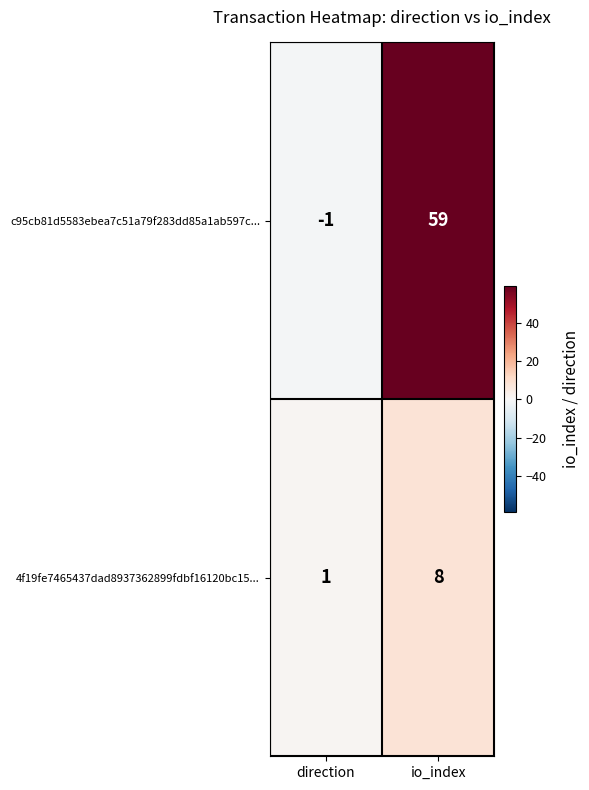

Reading right to left, list all the values displayed in this chart.

c95cb81d5583ebea7c51a79f283dd85a1ab597c...: 59	-1
4f19fe7465437dad8937362899fdbf16120bc15...: 8	1